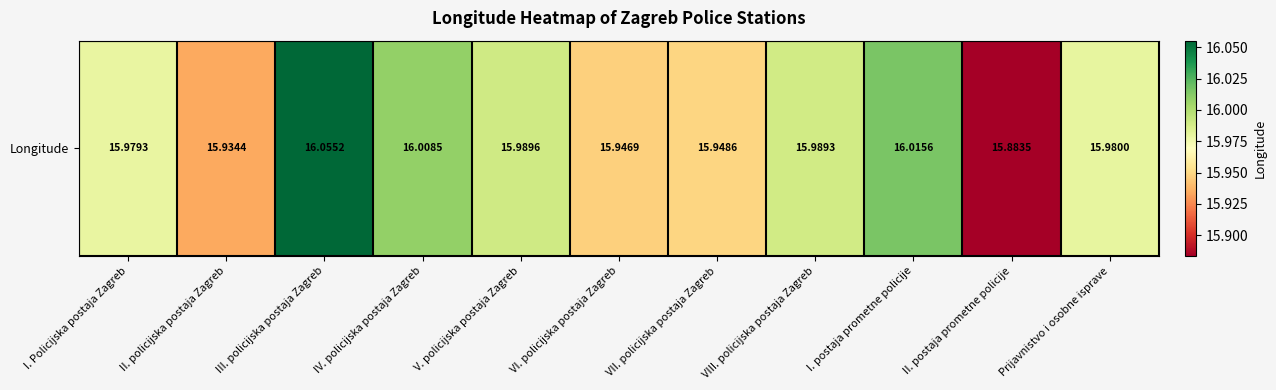

True or false: the data shows 22.8 at III. policijska postaja Zagreb.

False